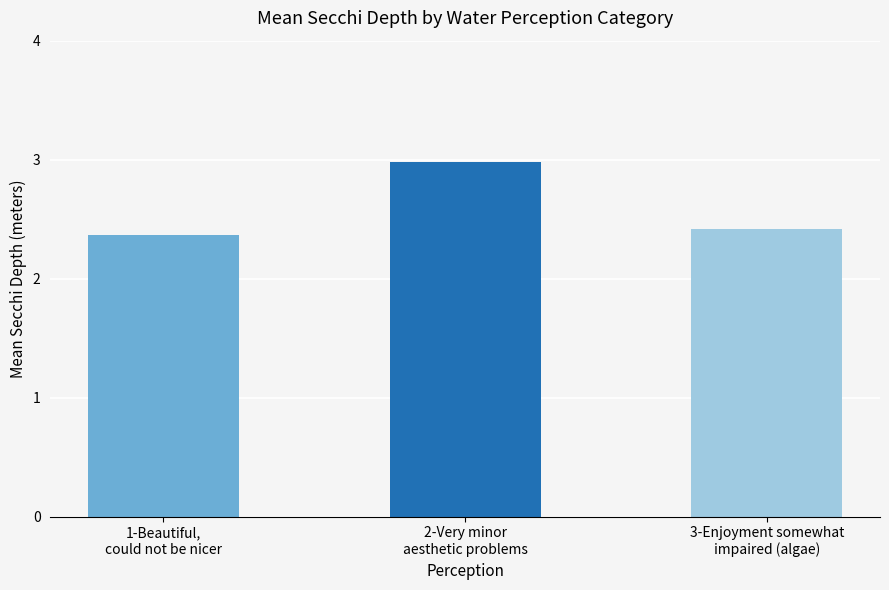

True or false: the data shows 2.4 at 1-Beautiful,
could not be nicer.

True